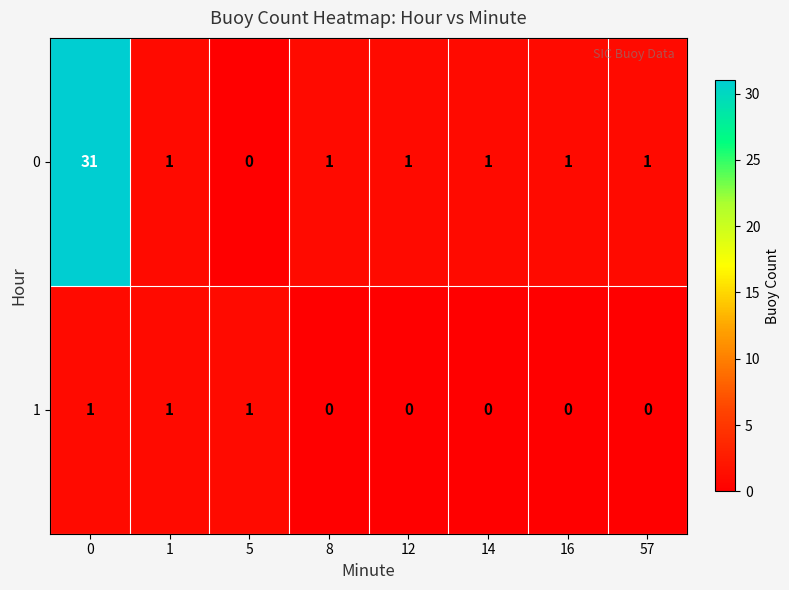

Count the number of categories in the chart.

8